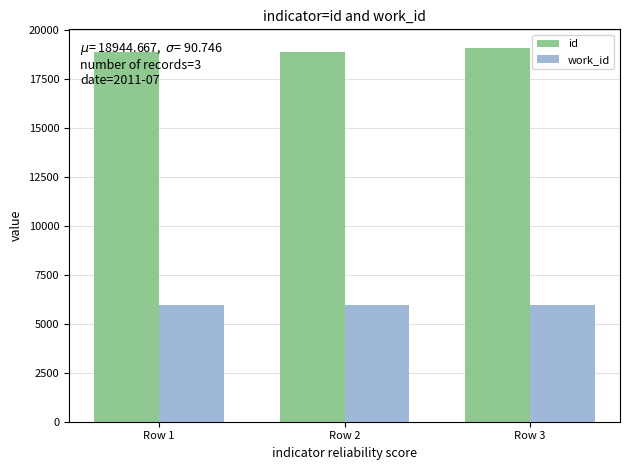

What is the spread (max minus min) of values at Row 1?

12919